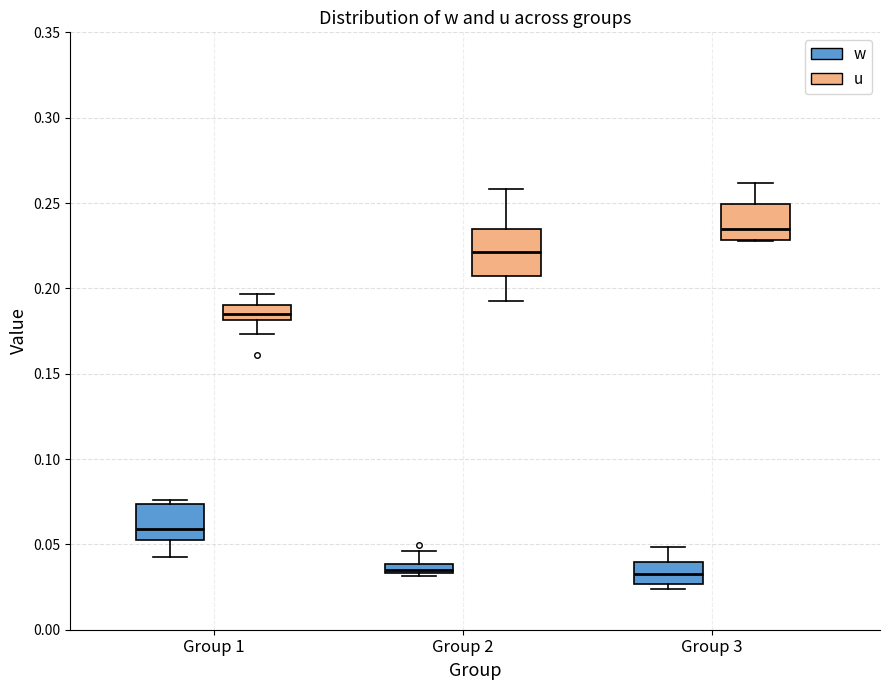

Comparing the boxes themselves (not the whiskers), which one is the tallest?

Group 2 (u)